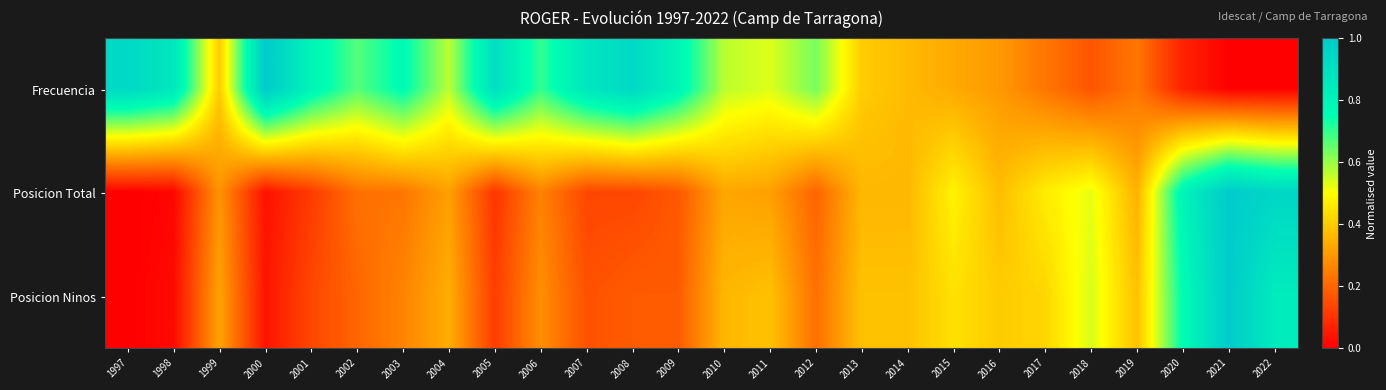

Reading right to left, extract all data points from this chart.

Frecuencia: 2022=0.0	2021=0.0	2020=0.1	2019=0.2	2018=0.2	2017=0.2	2016=0.3	2015=0.3	2014=0.4	2013=0.4	2012=0.6	2011=0.5	2010=0.6	2009=0.8	2008=0.9	2007=0.9	2006=0.7	2005=0.9	2004=0.6	2003=0.8	2002=0.7	2001=0.8	2000=1.0	1999=0.4	1998=0.9	1997=0.9
Posicion Total: 2022=0.9	2021=1.0	2020=0.8	2019=0.3	2018=0.5	2017=0.5	2016=0.4	2015=0.5	2014=0.4	2013=0.4	2012=0.2	2011=0.3	2010=0.3	2009=0.2	2008=0.1	2007=0.1	2006=0.3	2005=0.1	2004=0.3	2003=0.2	2002=0.2	2001=0.1	2000=0.0	1999=0.3	1998=0.0	1997=0.0
Posicion Ninos: 2022=0.8	2021=1.0	2020=0.8	2019=0.4	2018=0.5	2017=0.4	2016=0.4	2015=0.4	2014=0.4	2013=0.4	2012=0.2	2011=0.4	2010=0.4	2009=0.2	2008=0.2	2007=0.2	2006=0.3	2005=0.1	2004=0.3	2003=0.3	2002=0.2	2001=0.1	2000=0.0	1999=0.3	1998=0.0	1997=0.0